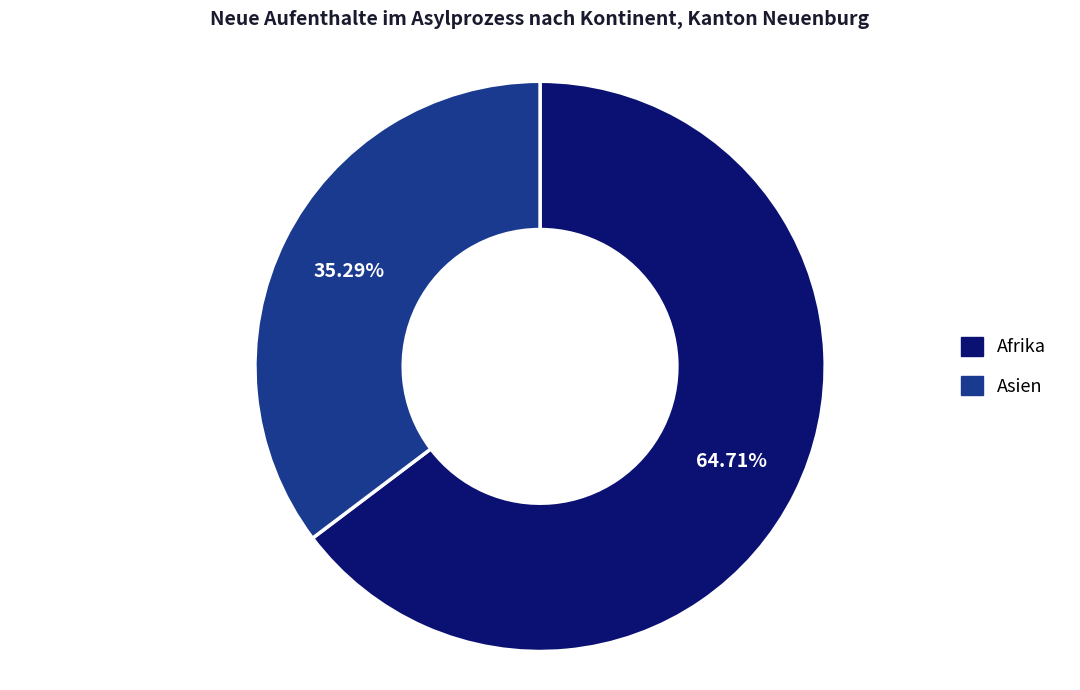

To the nearest percent, what is the average slice percentage?

50%